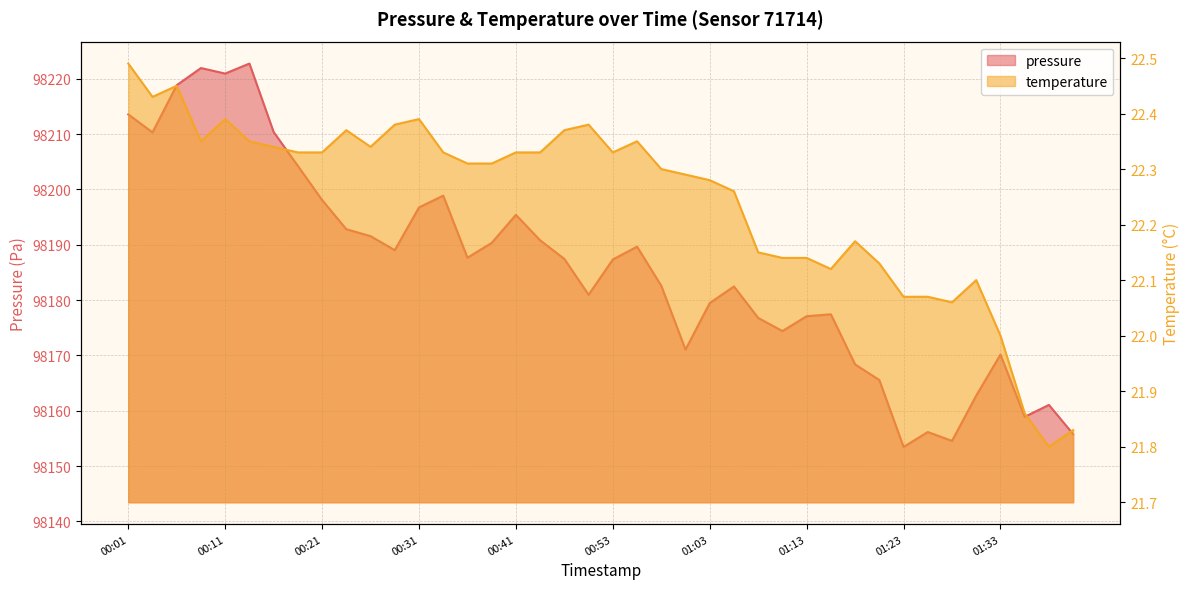

Rank the categories by temperature value from lowest to highest.

01:38, 01:41, 01:36, 01:33, 01:28, 01:23, 01:26, 01:31, 01:16, 01:21, 01:11, 01:13, 01:08, 01:18, 01:06, 01:03, 01:01, 00:58, 00:36, 00:38, 00:19, 00:21, 00:34, 00:41, 00:46, 00:53, 00:16, 00:26, 00:09, 00:14, 00:56, 00:24, 00:48, 00:29, 00:51, 00:11, 00:31, 00:04, 00:06, 00:01